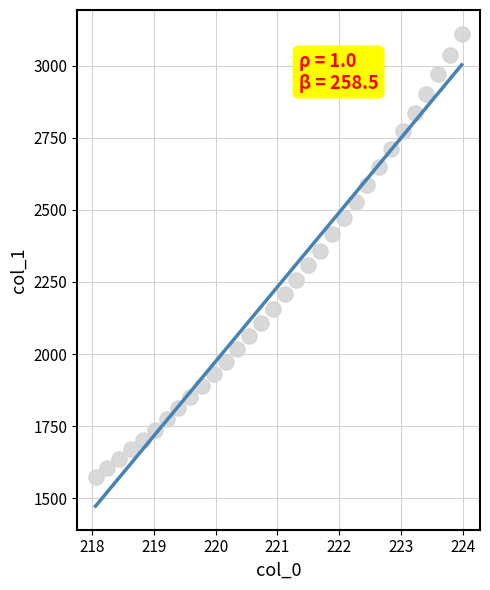

What is the range of Y values (max minus min)?

1537.1